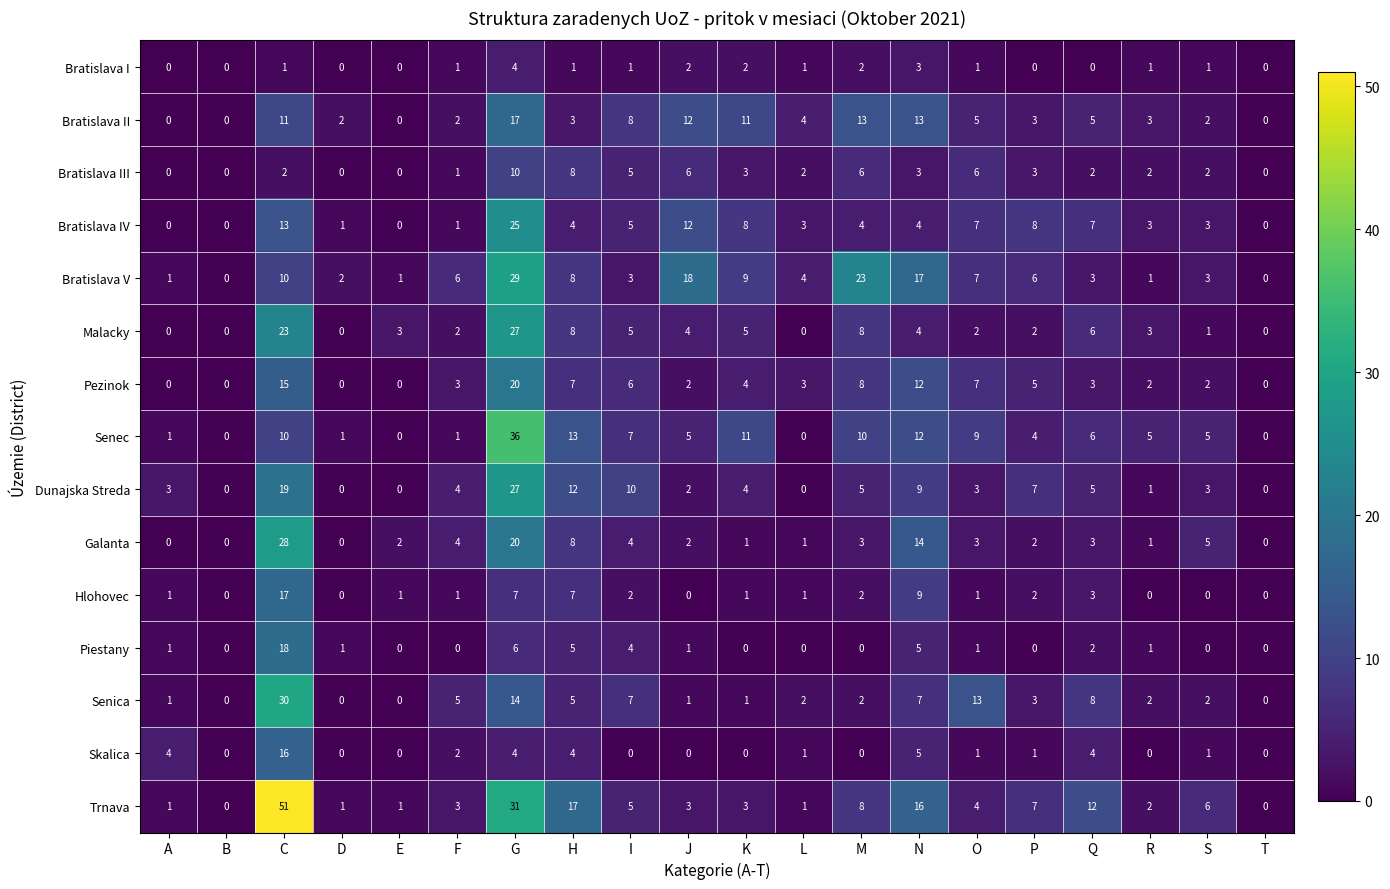

The Hlohovec series shows 1 at K. True or false?

True